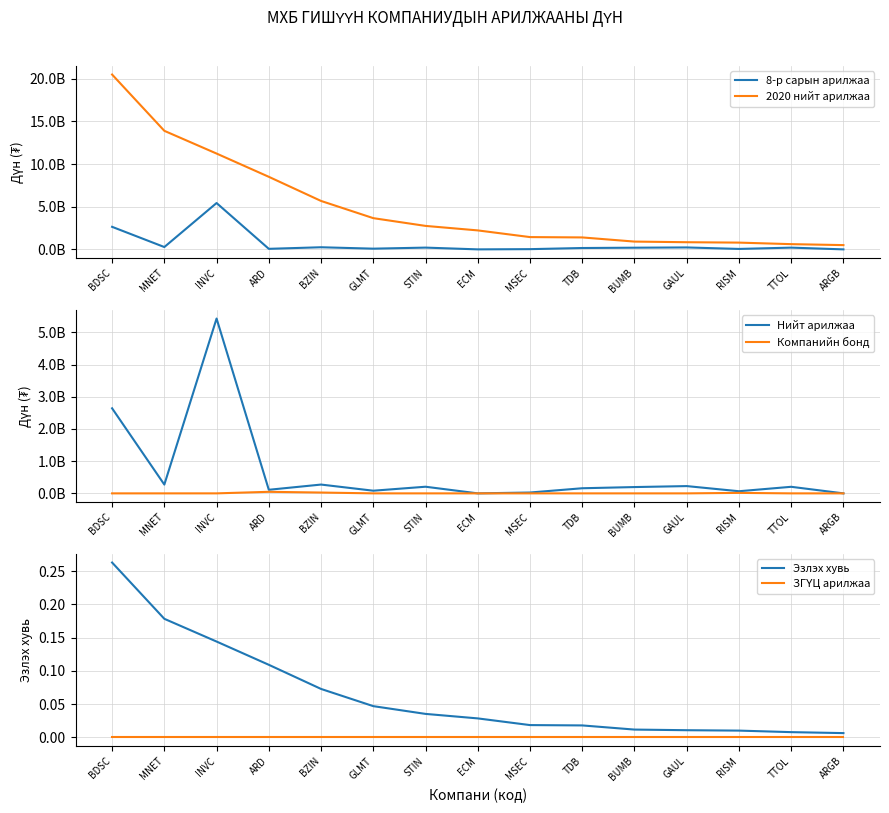

What is the greatest value displayed?

20482061992.0